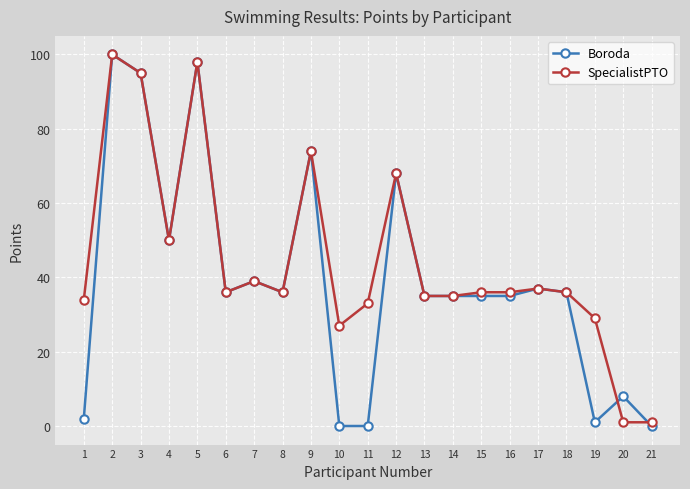

At which category does SpecialistPTO reach its first local valley?

4